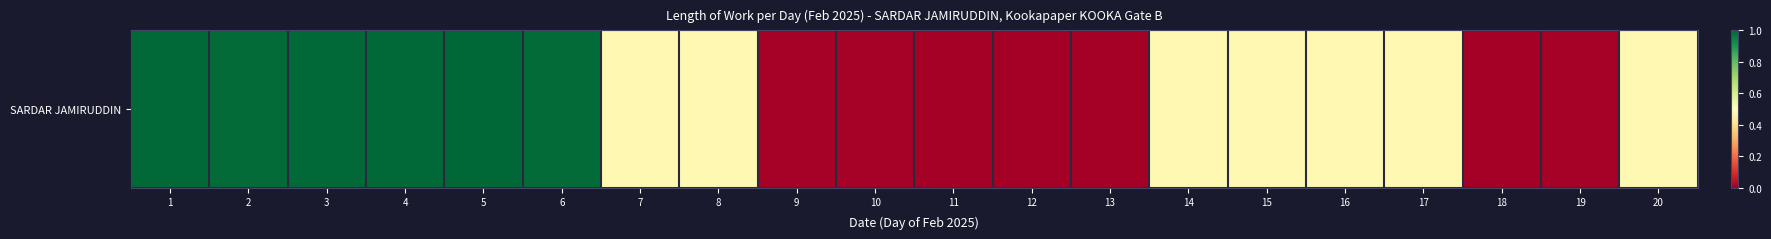

Reading left to right, what are all the values shown in this chart?

1.0	1.0	1.0	1.0	1.0	1.0	0.5	0.5	0.0	0.0	0.0	0.0	0.0	0.5	0.5	0.5	0.5	0.0	0.0	0.5